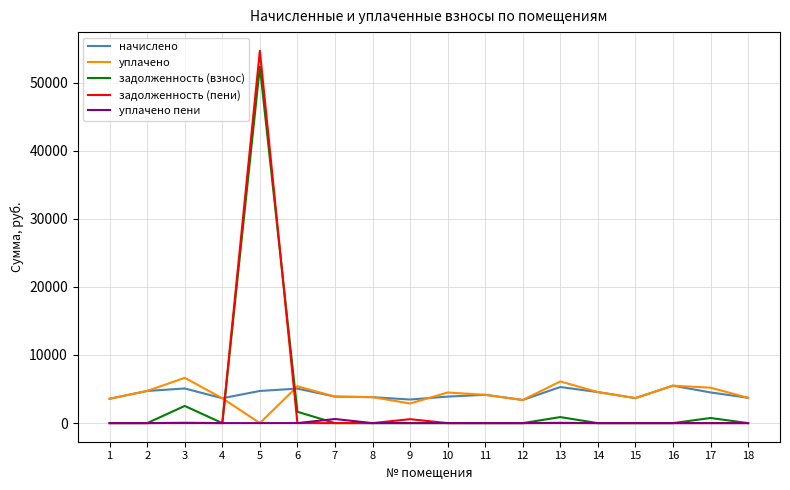

What is the maximum value for уплачено?

6649.5